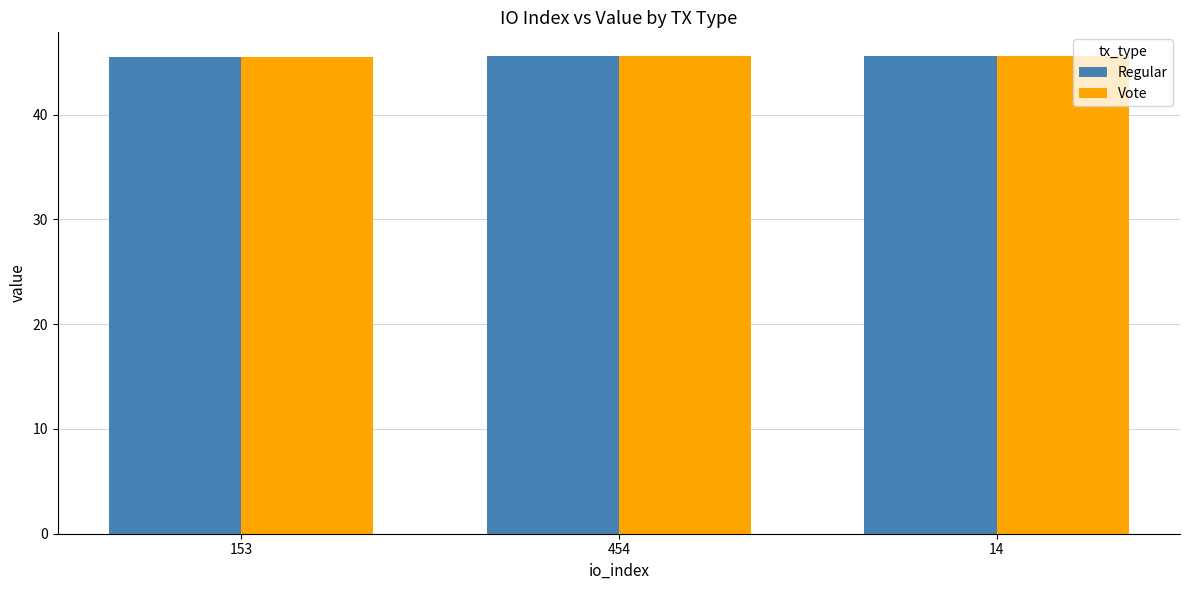

Is it true that Regular equals 45.6 at 14?

True